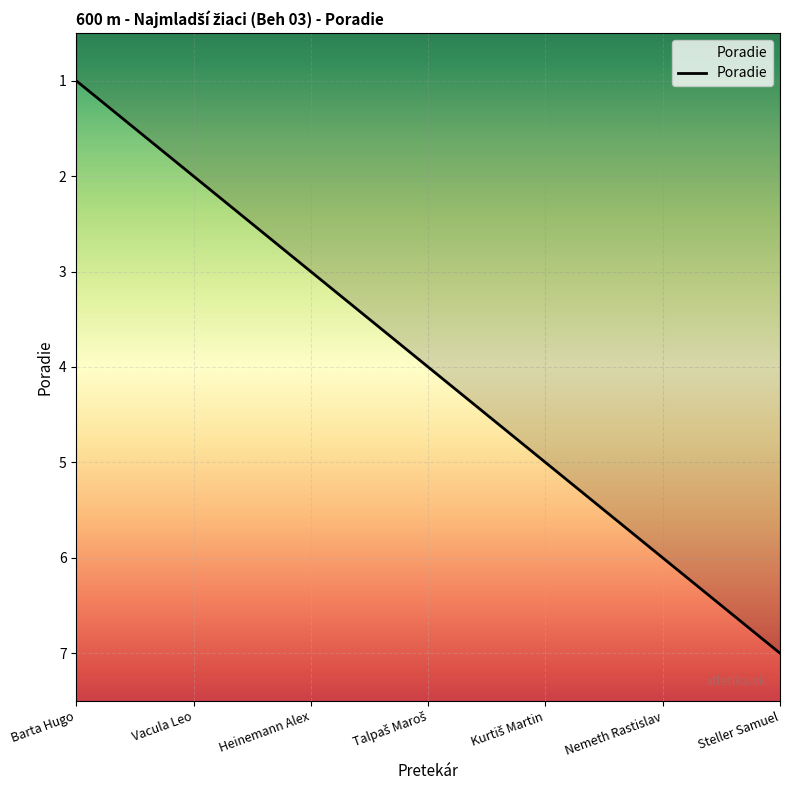

What is the average value?

4